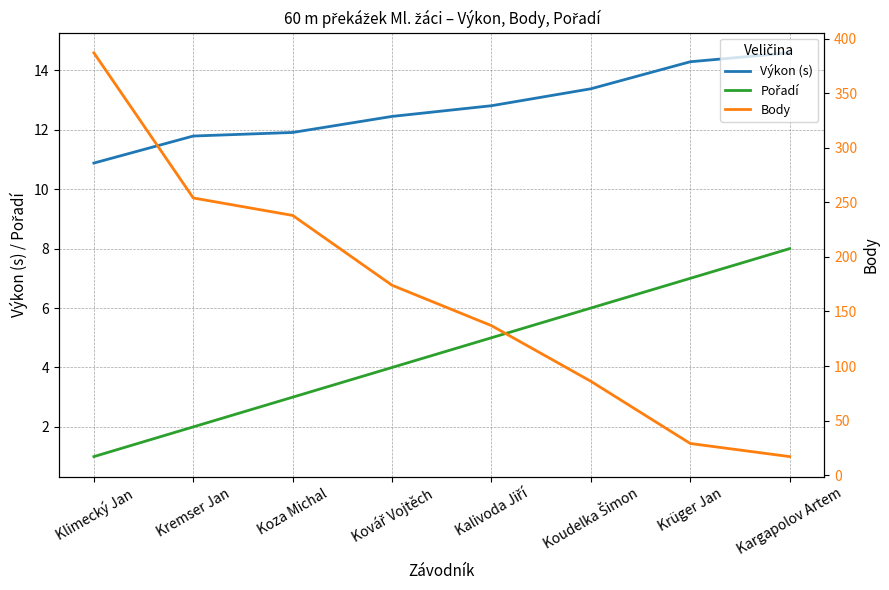

What is the difference between the highest and lowest values at Koza Michal?

235.0